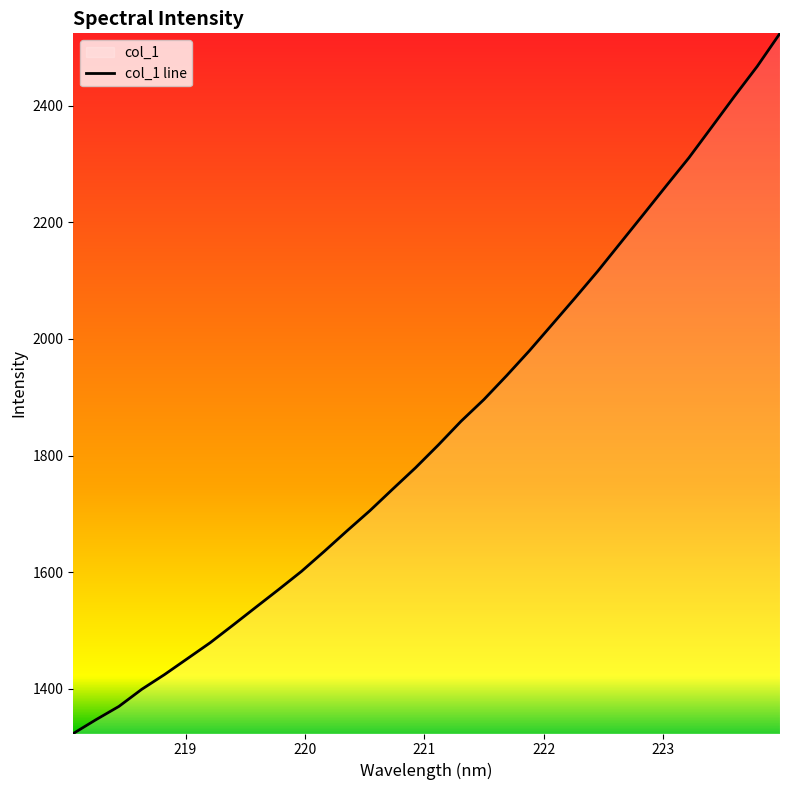

What is the value of the 2nd point from the left?

1347.3